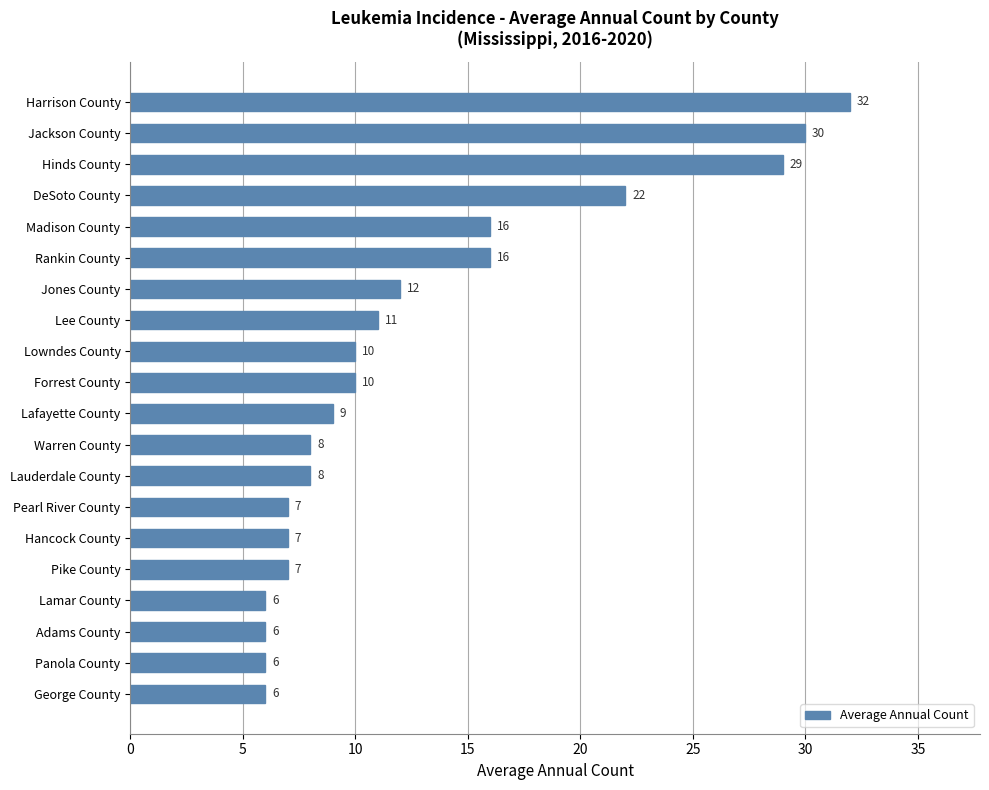

The value at Pearl River County is 11. True or false?

False